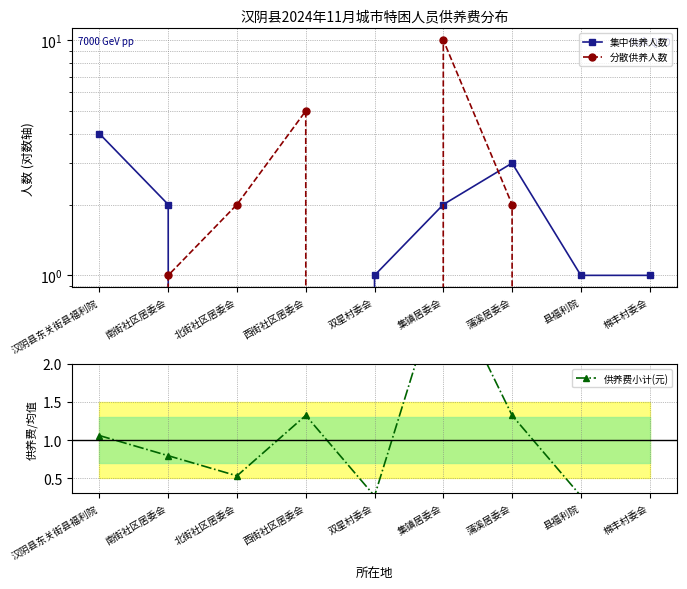

Does the chart display data point markers on the line(s)?

Yes